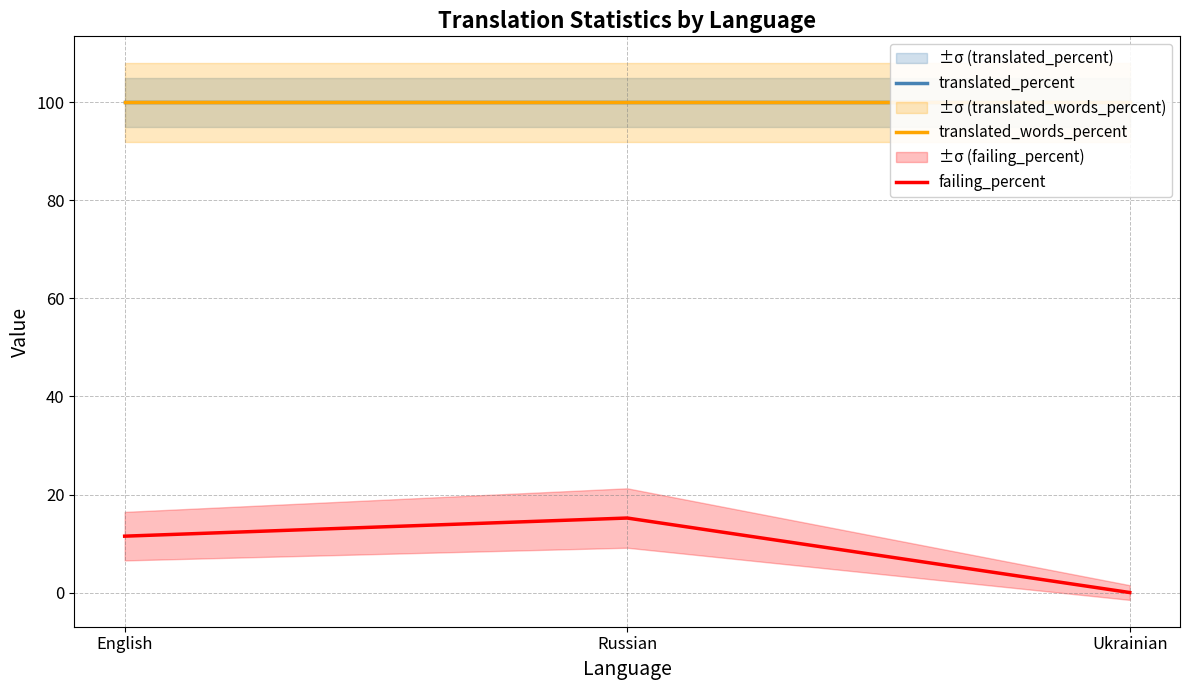

What is the sum of all translated_words_percent values?

300.0